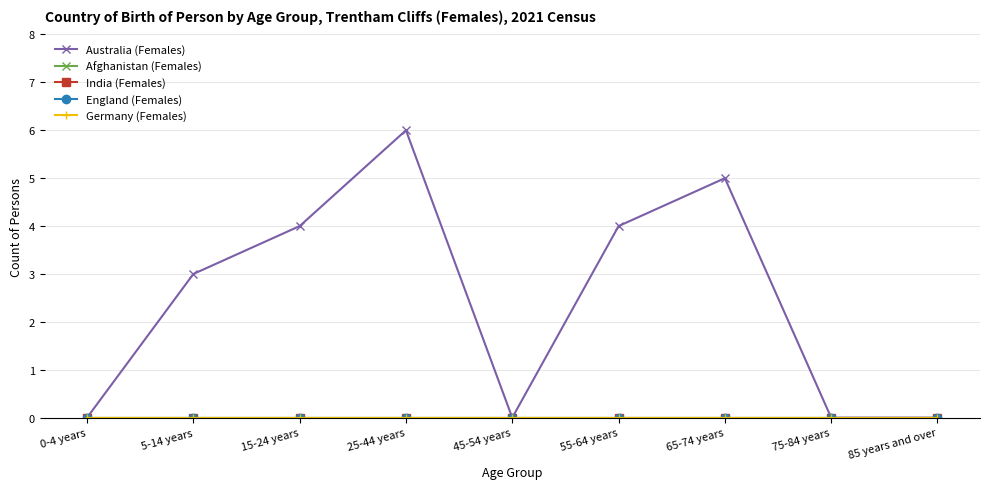

True or false: Australia (Females) and India (Females) intersect in this chart.

False